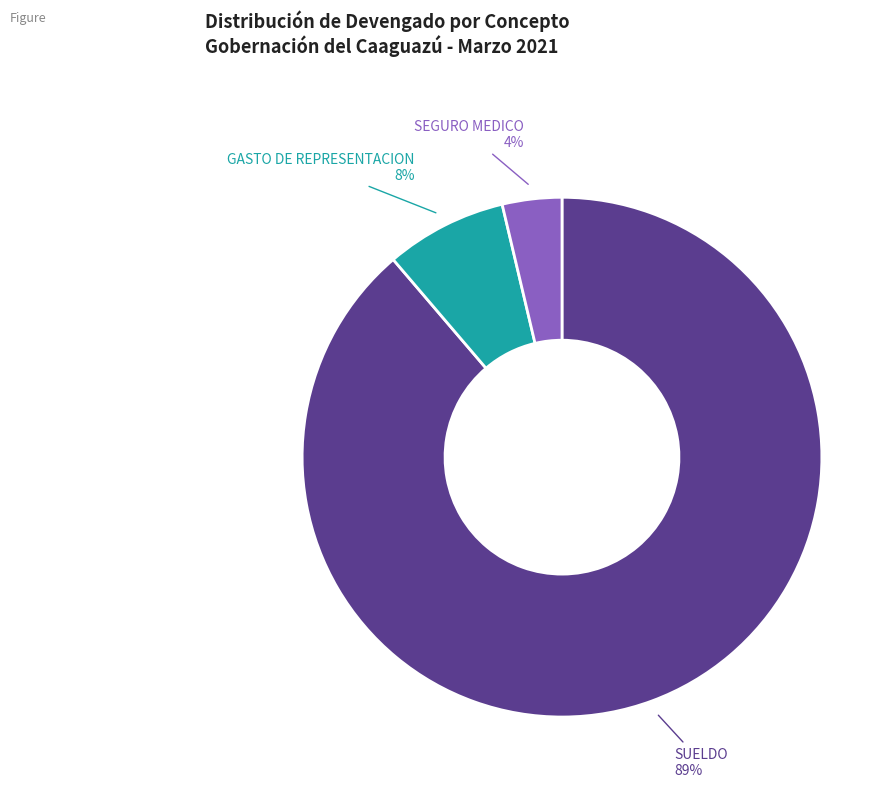

Is there any slice that represents more than half of the pie?

Yes